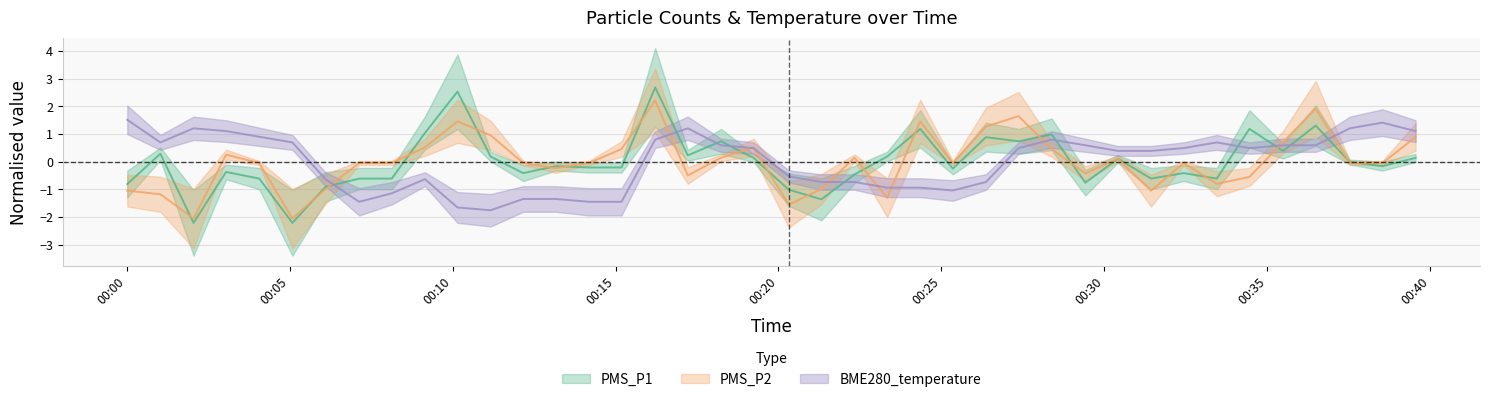

Where is PMS_P2 nearest to the value 0?

2024/02/06 00:04:04